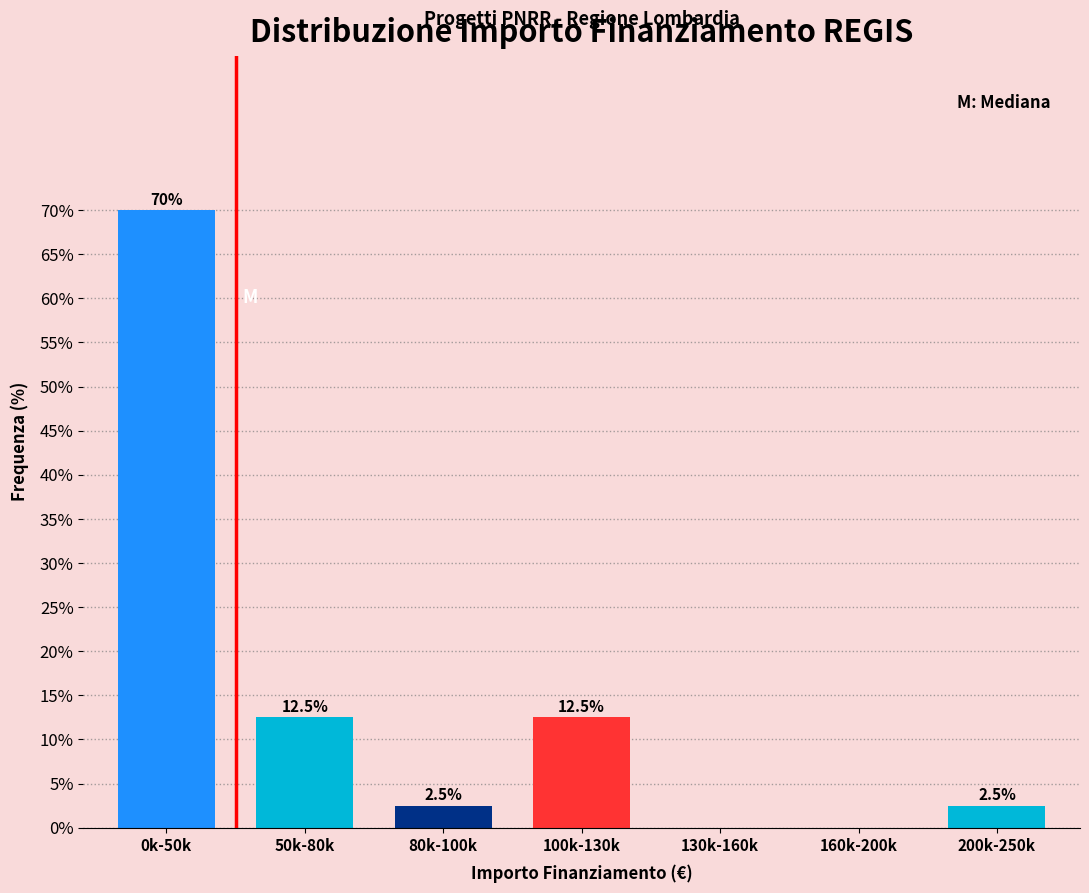

Reading left to right, transcribe all the data shown in this chart.

0k-50k=70.0	50k-80k=12.5	80k-100k=2.5	100k-130k=12.5	130k-160k=0.0	160k-200k=0.0	200k-250k=2.5